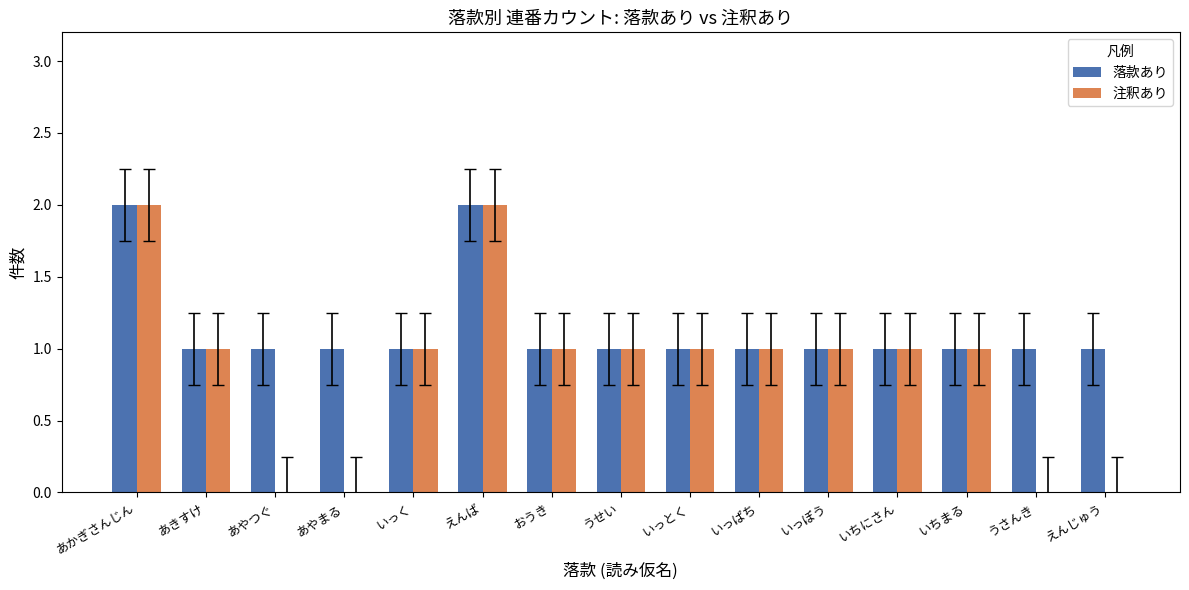

Count the number of categories in the chart.

15